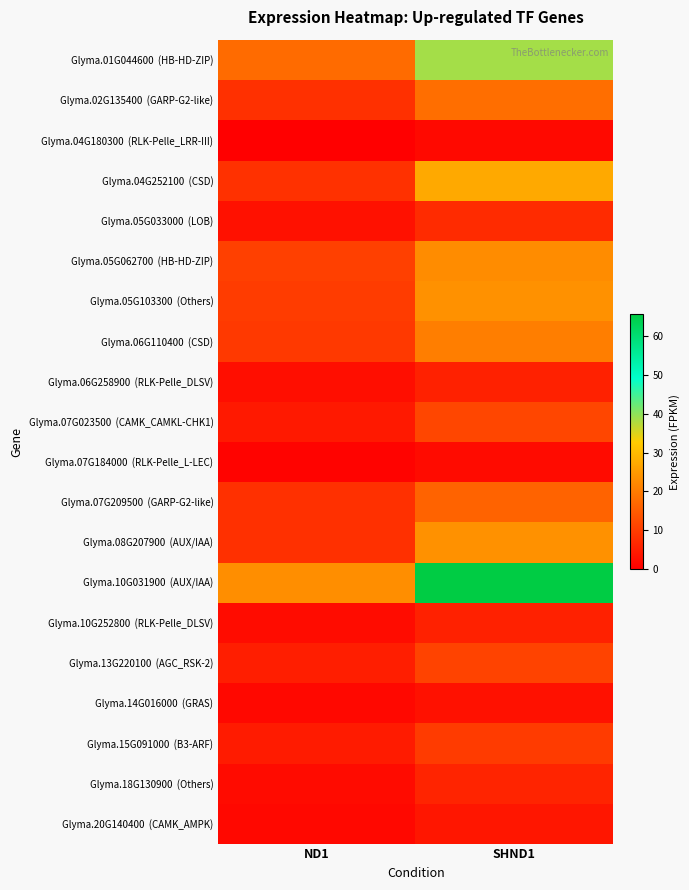

What is the total value across all series at SHND1?

321.9